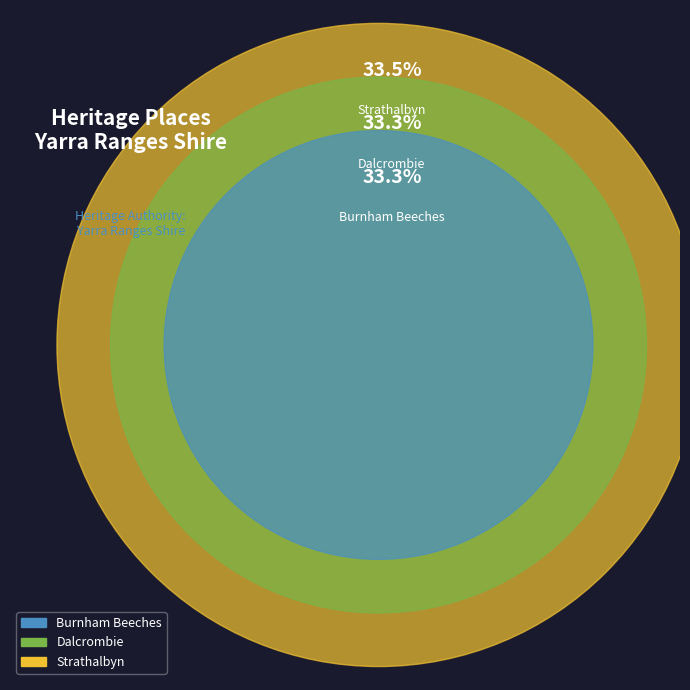

Is there any slice that represents more than half of the pie?

No